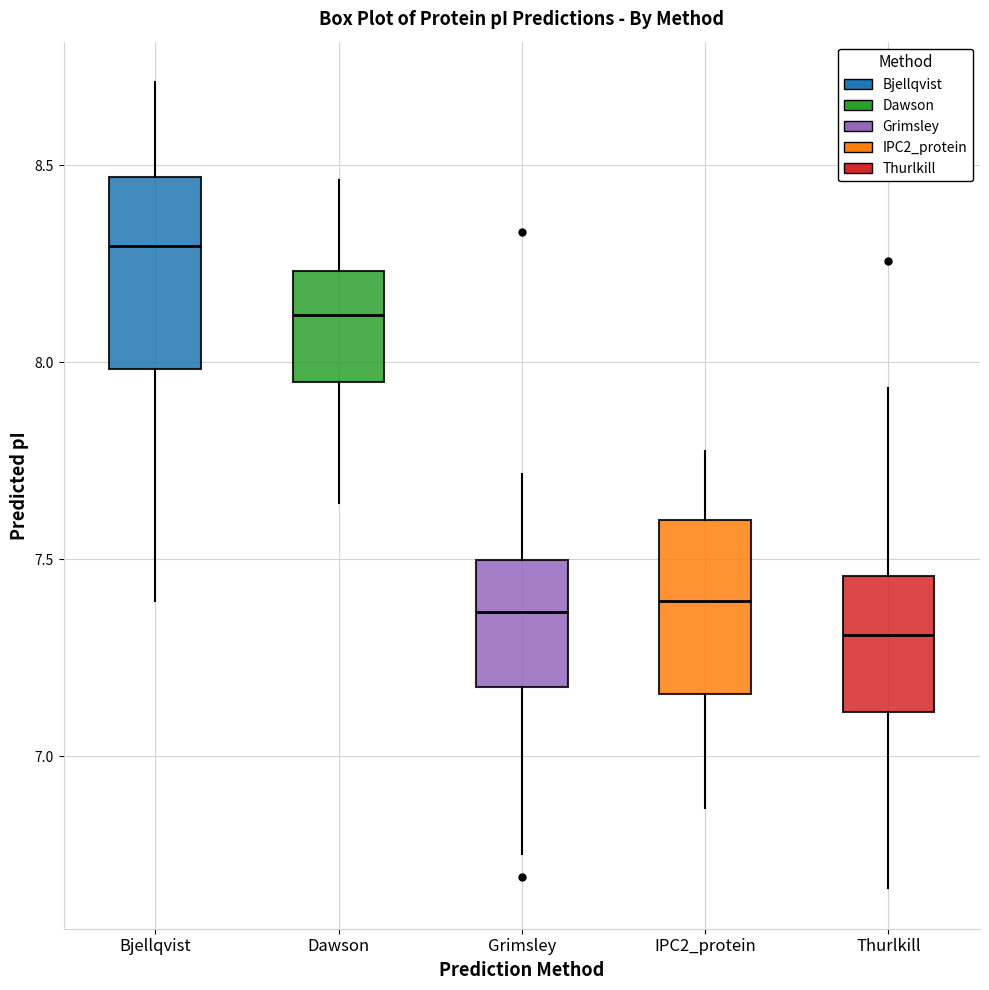

Reading left to right, transcribe this box plot: for each box, give where its median line is, the range the box spans, and where its two whiskers end, as read against the y-axis. The values are not printed on the chart, so give them approximately, as read against the axis.

Bjellqvist: median 8.30, box 8.00 to 8.45, whiskers 7.40 to 8.70
Dawson: median 8.10, box 7.95 to 8.25, whiskers 7.65 to 8.45
Grimsley: median 7.35, box 7.20 to 7.50, whiskers 6.75 to 7.70
IPC2_protein: median 7.40, box 7.15 to 7.60, whiskers 6.85 to 7.80
Thurlkill: median 7.30, box 7.10 to 7.45, whiskers 6.65 to 7.95